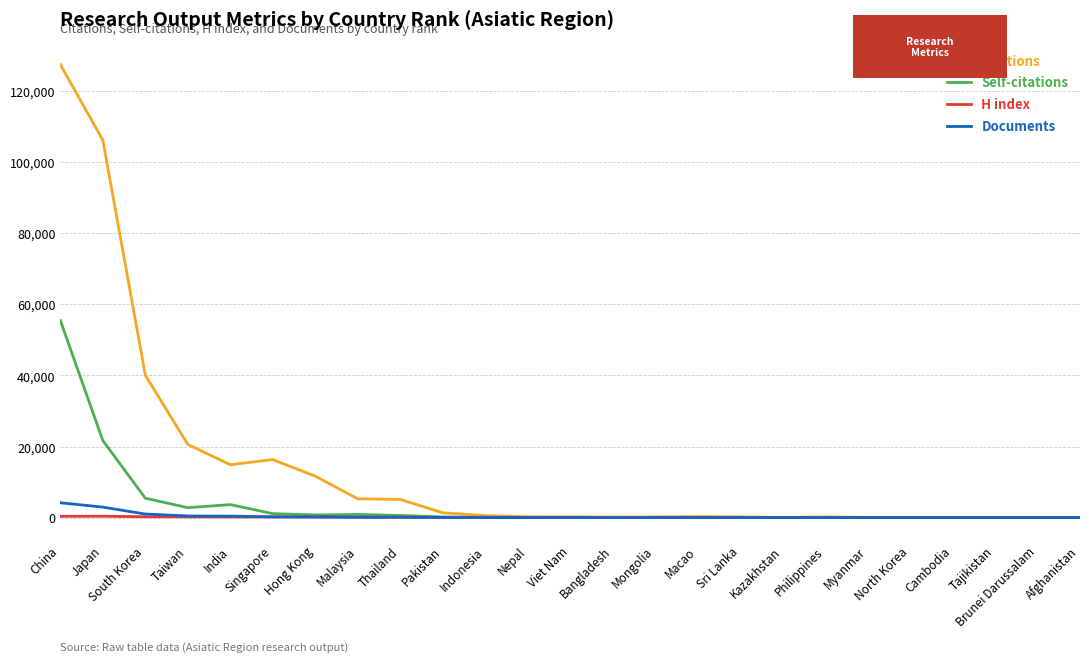

At which label does Citations reach its peak?

China